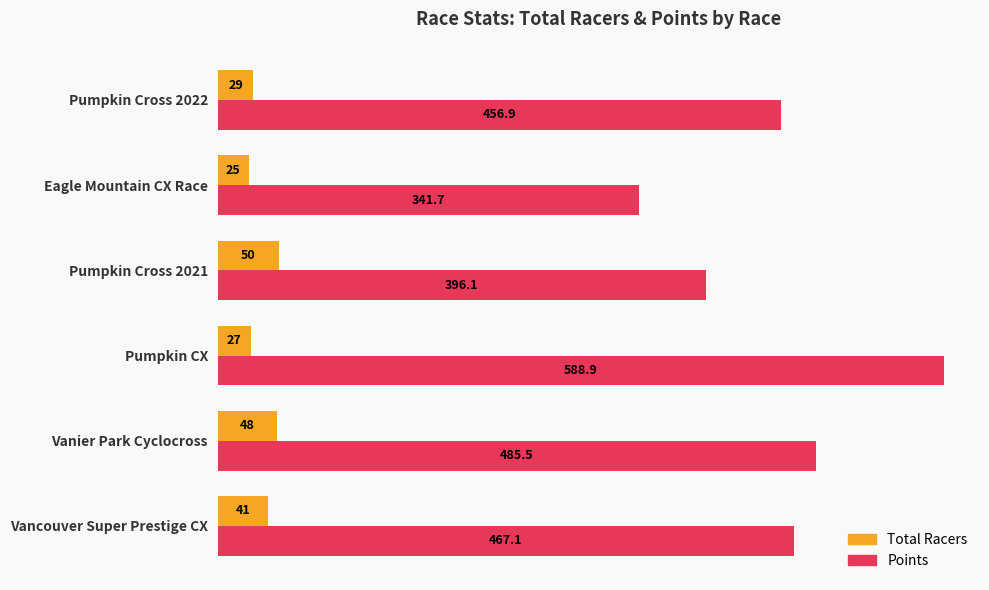

What is the average value of the Points series?

456.0